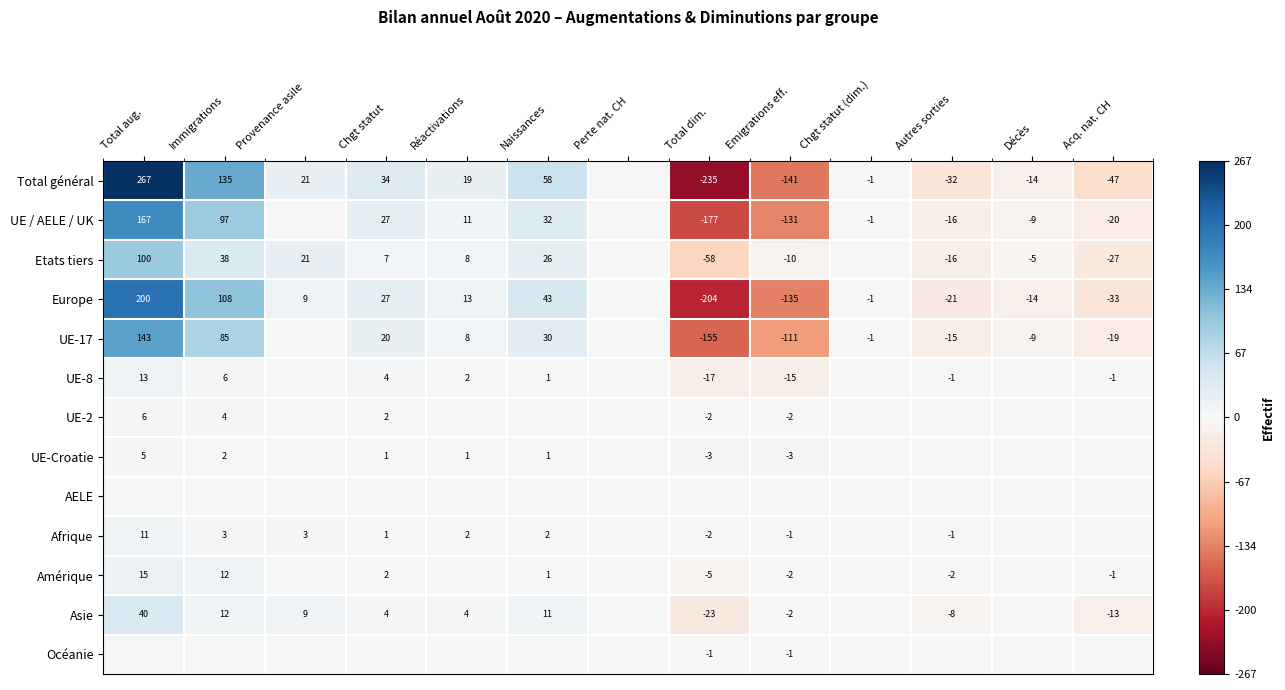

Is it true that UE / AELE / UK equals -1 at Chgt statut (dim.)?

True